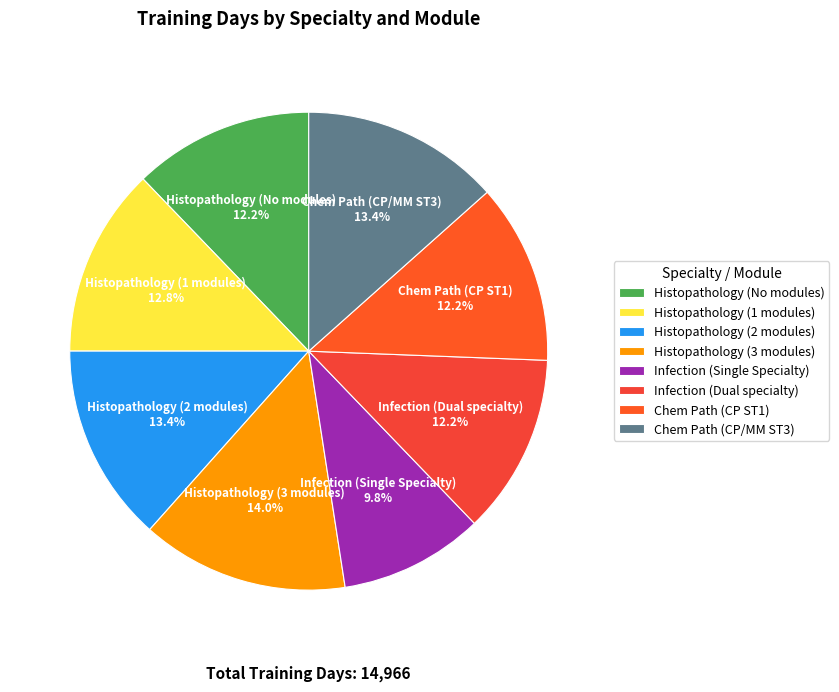

What percentage is NOT represented by Histopathology (2 modules)?

86.6%